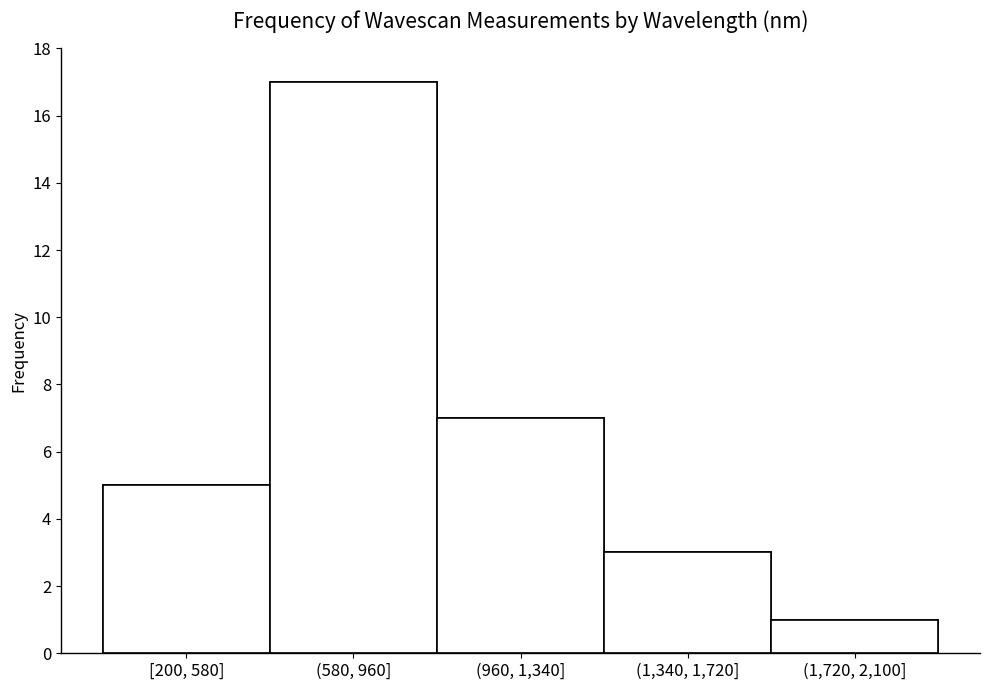

Reading right to left, what are all the values shown in this chart?

1	3	7	17	5